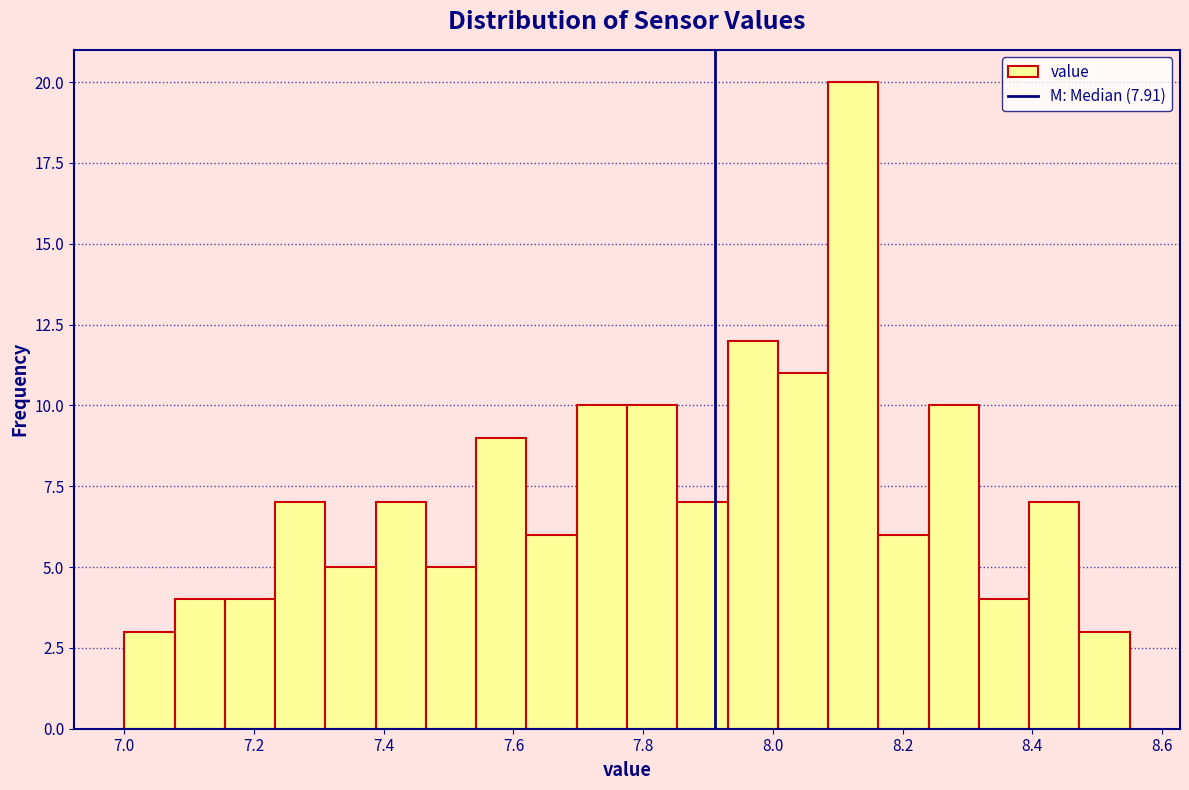

Around what value on the x-axis is the tallest bar? Give the approximate position of its centre, as read against the axis.

8.12